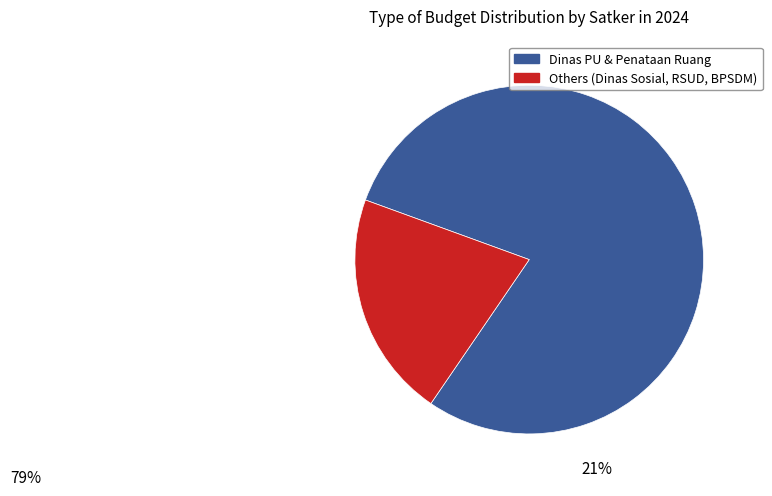

Does any single category account for the majority?

Yes